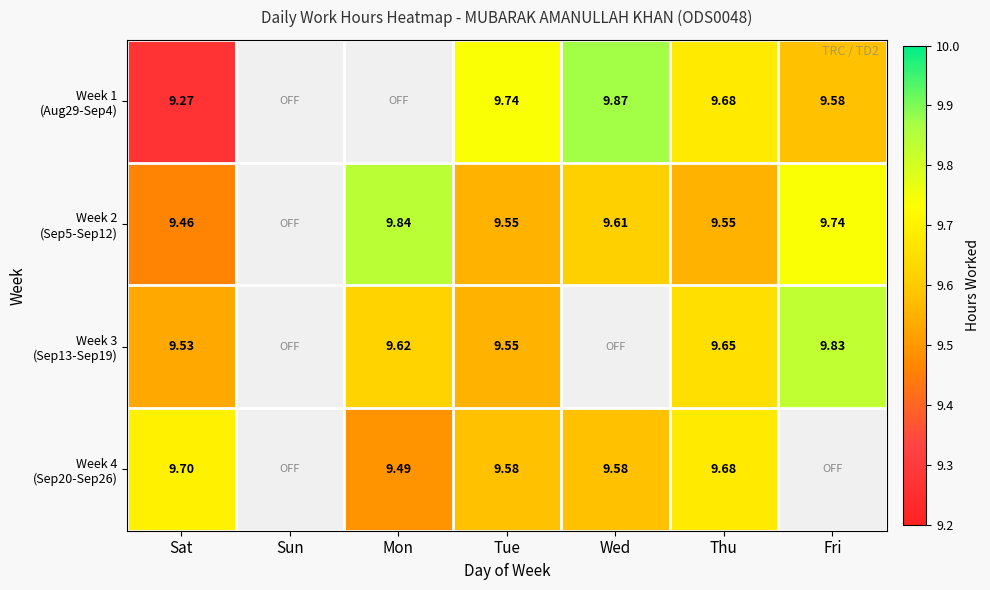

The value of Week 2 (Sep5-Sep12) at Thu is 9.6. True or false?

True